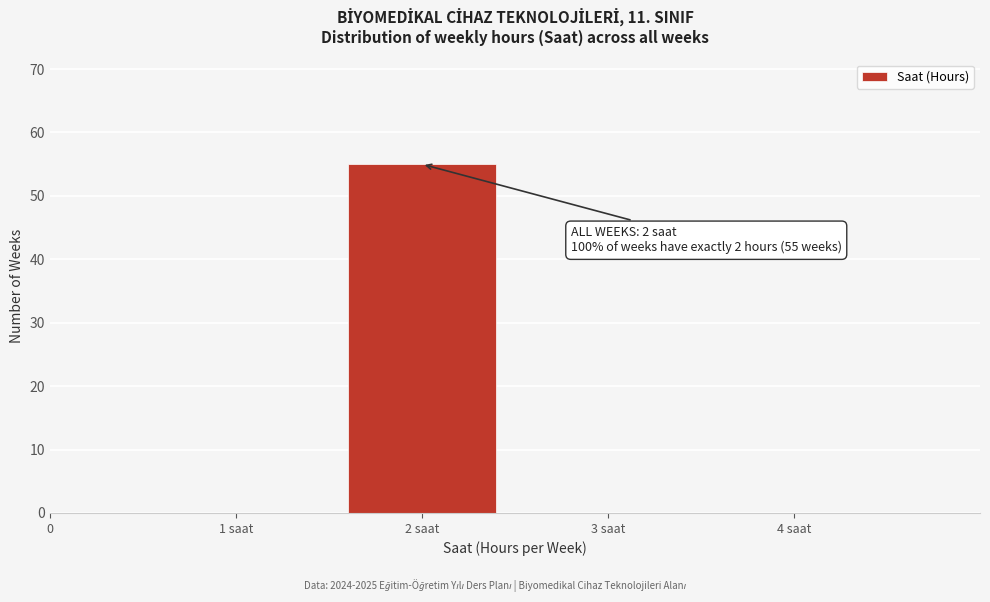

Reading right to left, extract all data points from this chart.

4 saat=0	3 saat=0	2 saat=55	1 saat=0